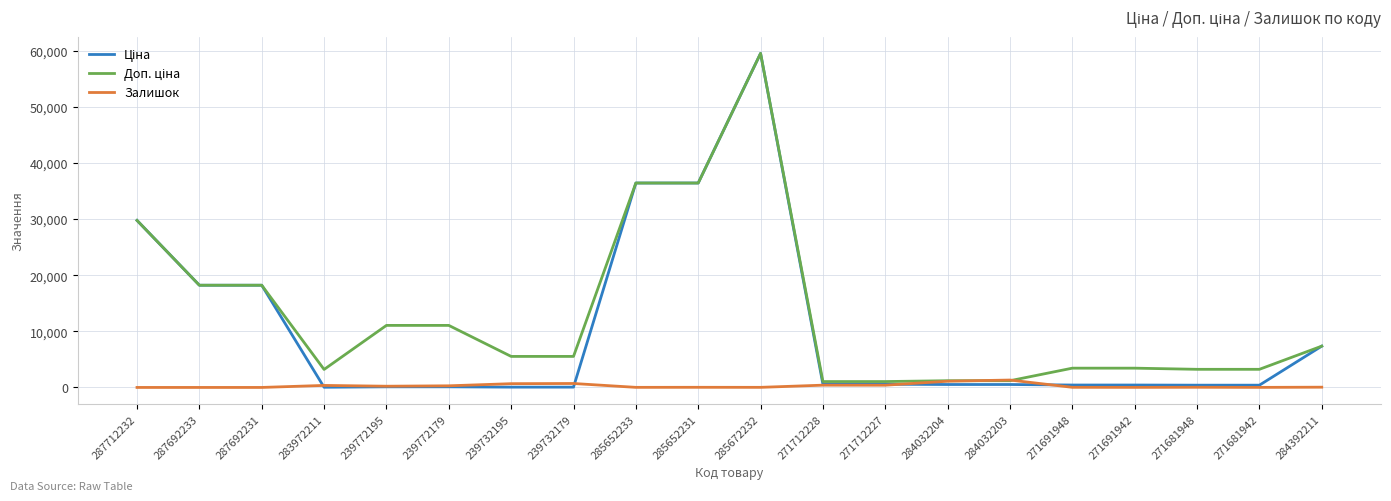

What is the total value across all series at 287692233?

36424.0